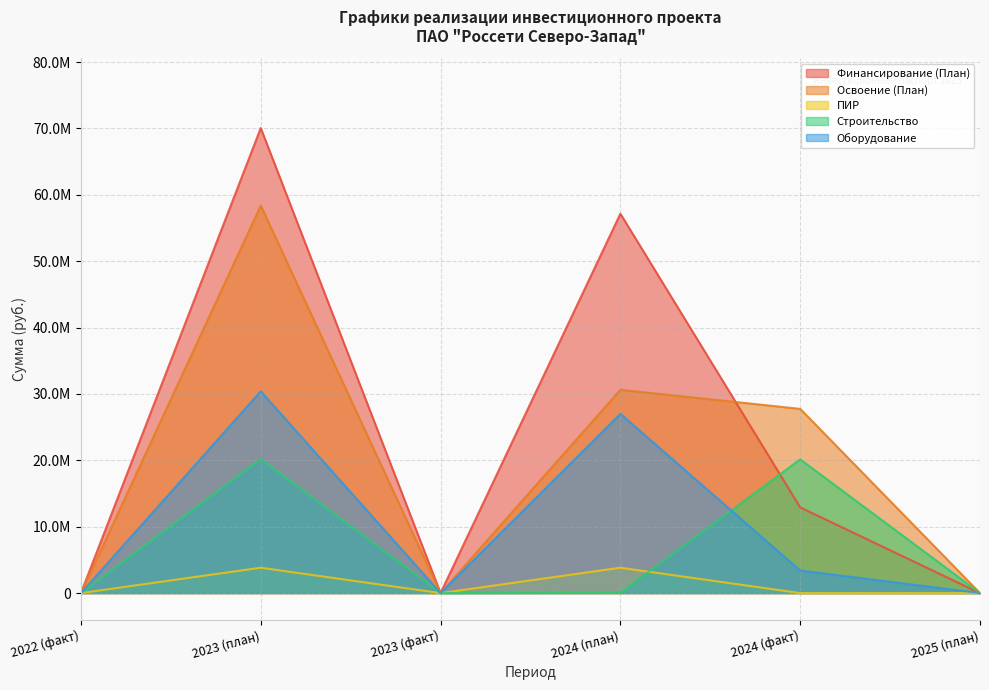

The value of Оборудование at 2025 (план) is 0. True or false?

True